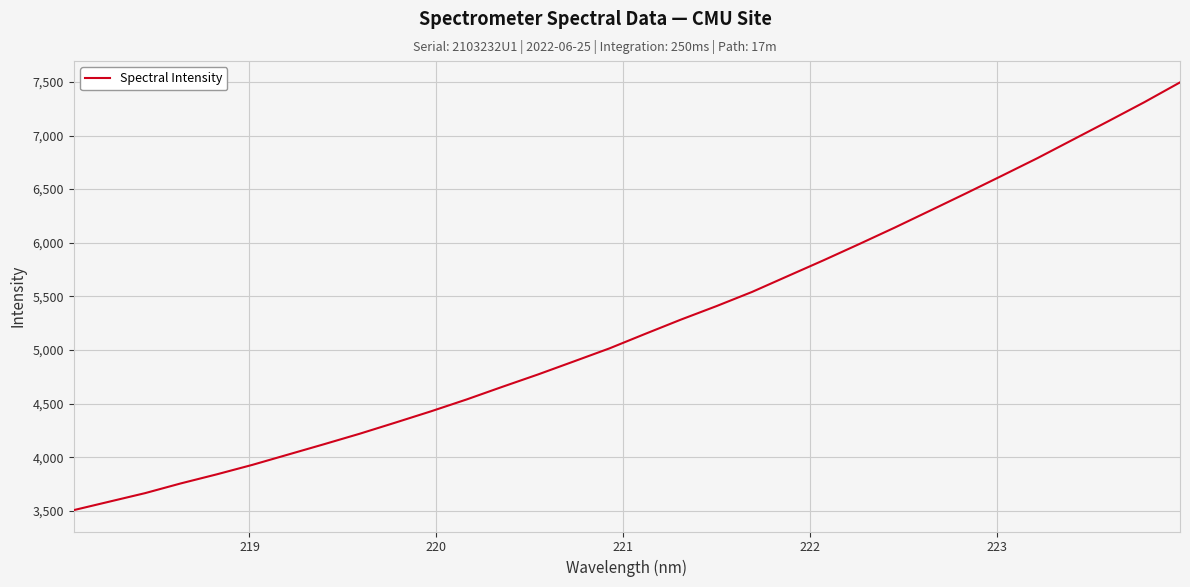

What is the smallest value displayed?

3505.8